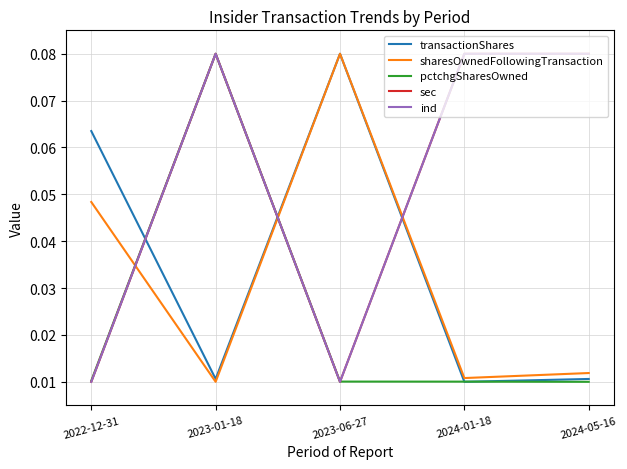

The value of sec at 2024-05-16 is 0.1. True or false?

False